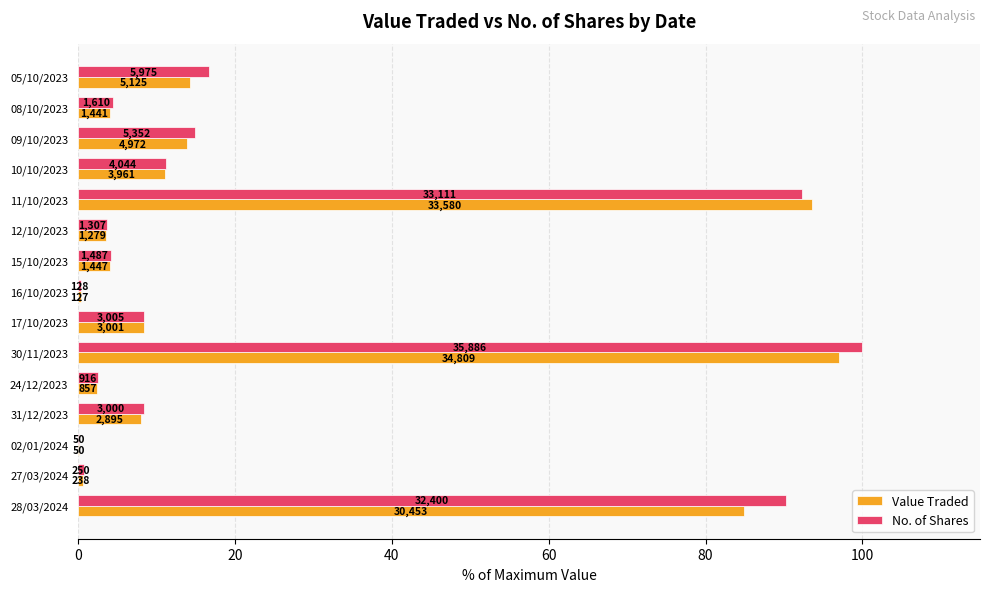

What is the difference between the second highest and second lowest values in the No. of Shares series?

91.9